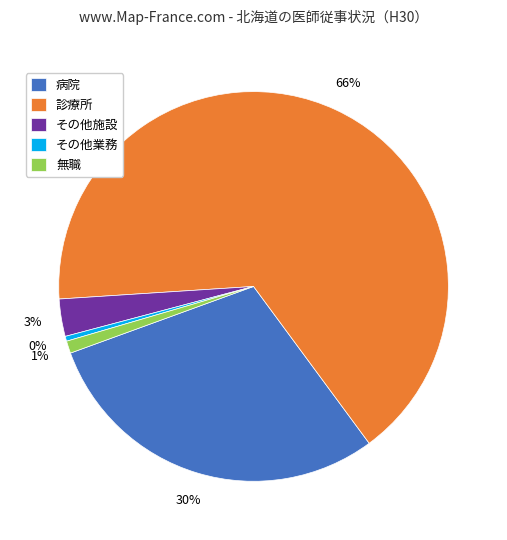

The 無職 slice represents 11% of the pie. True or false?

False